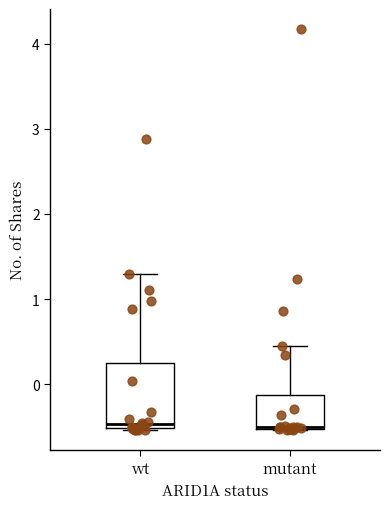

Where is the lower edge of the box for mutant on the y-axis? The values are not printed on the chart, so give them approximately, as read against the axis.

-0.5